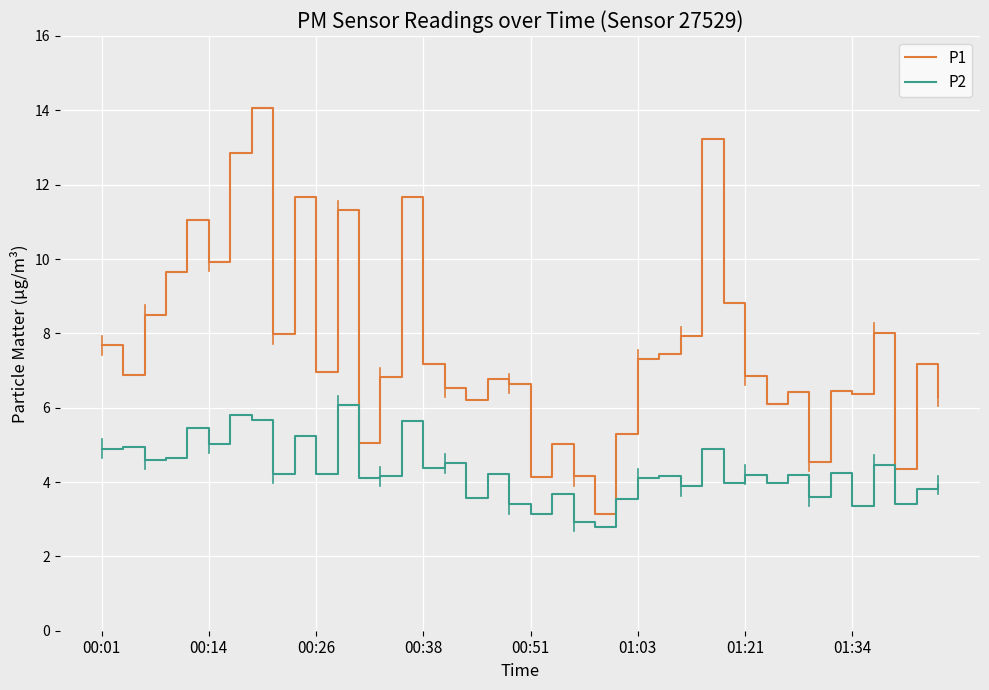

List the series in order of their peak value, lowest first.

P2, P1